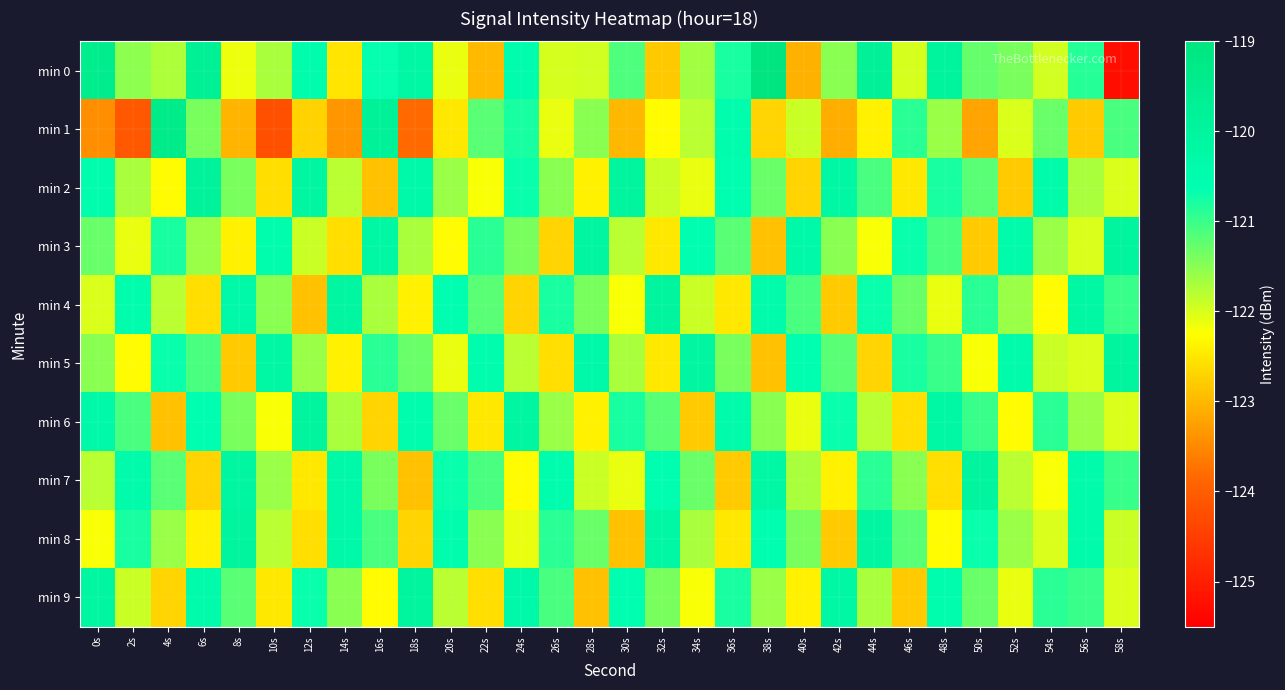

Which series has the largest total across all categories?

min 0